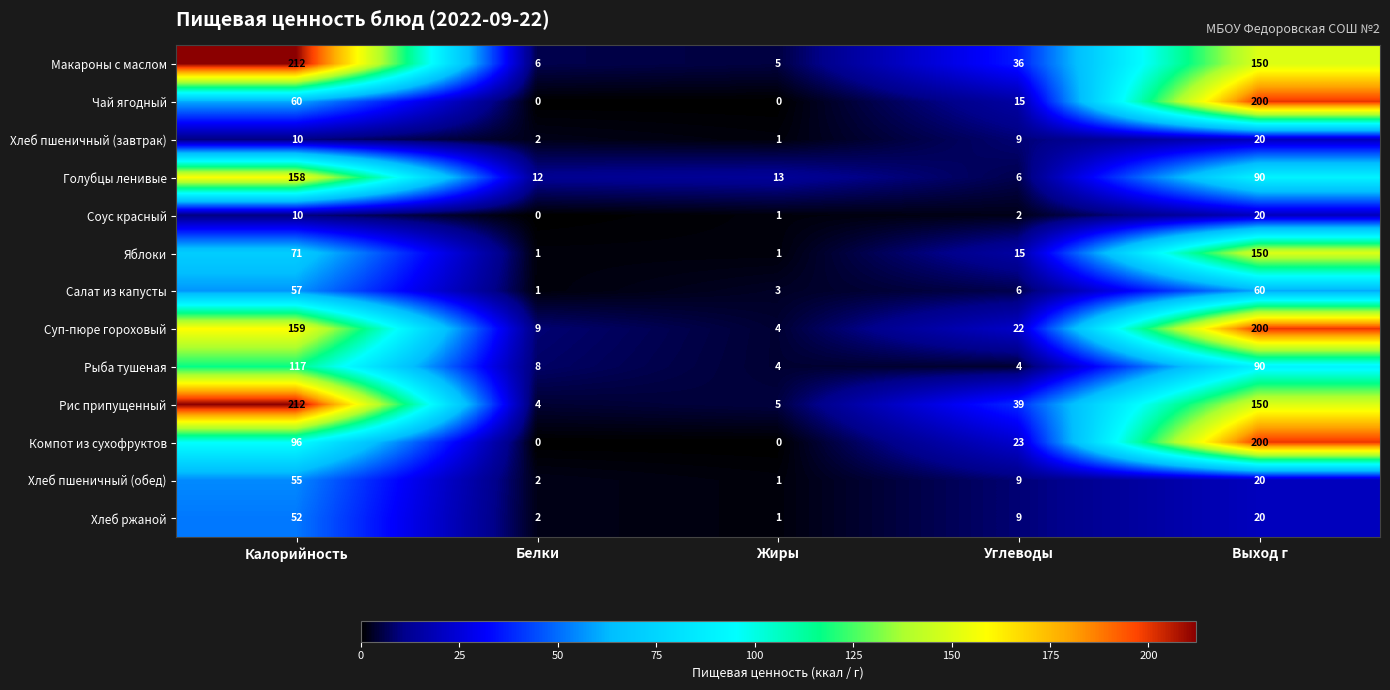

True or false: Суп-пюре гороховый has a value of 264 at Калорийность.

False